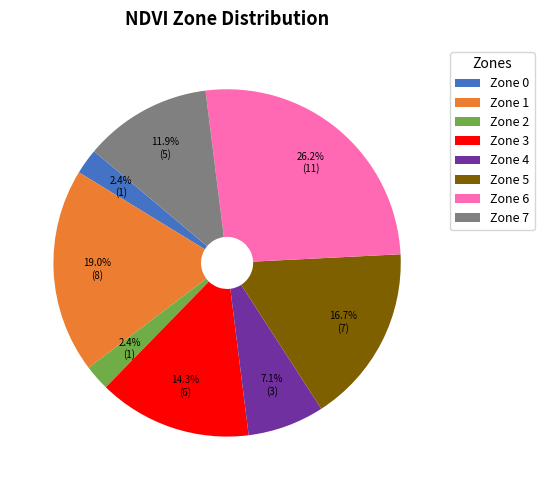

To the nearest percent, what is the difference between the Zone 7 and Zone 2 slice percentages?

10%